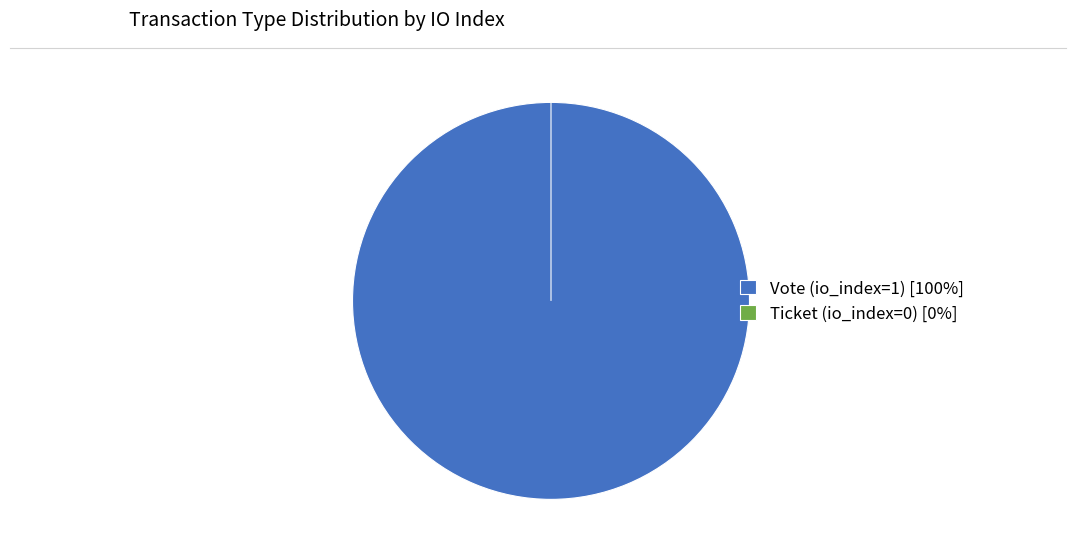

Is it true that Ticket (io_index=0) is 1% of the pie?

False